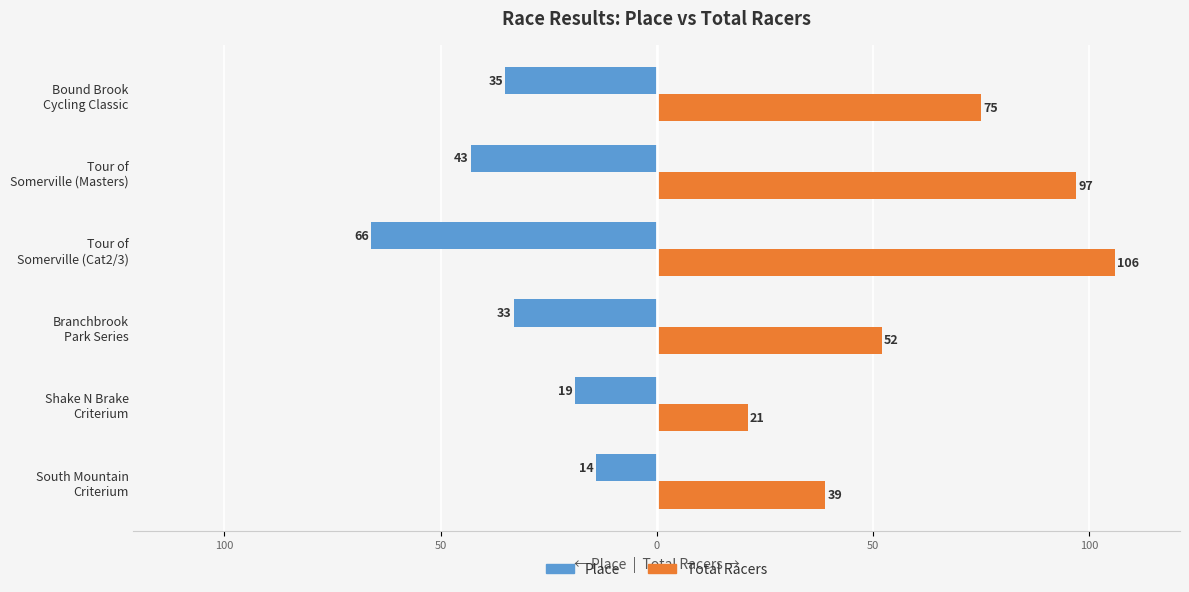

What are all the series names shown in the legend?

Place, Total Racers